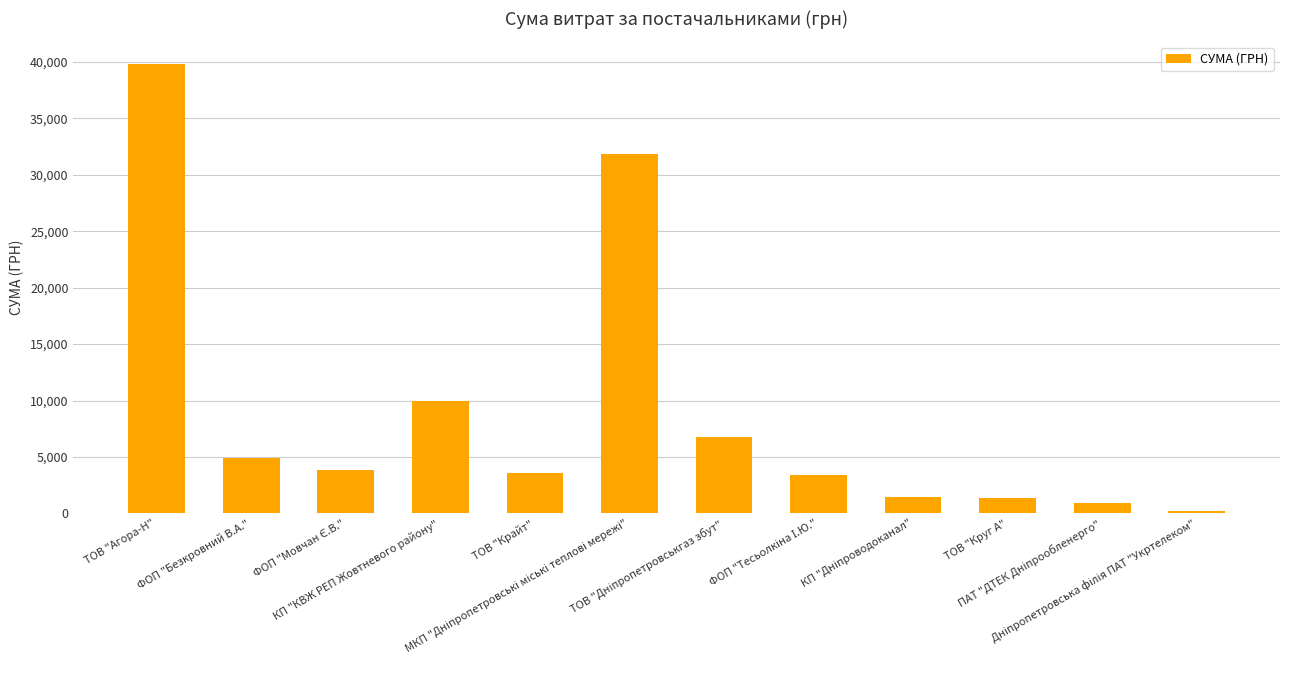

What is the difference between the second highest and second lowest values?

30910.0